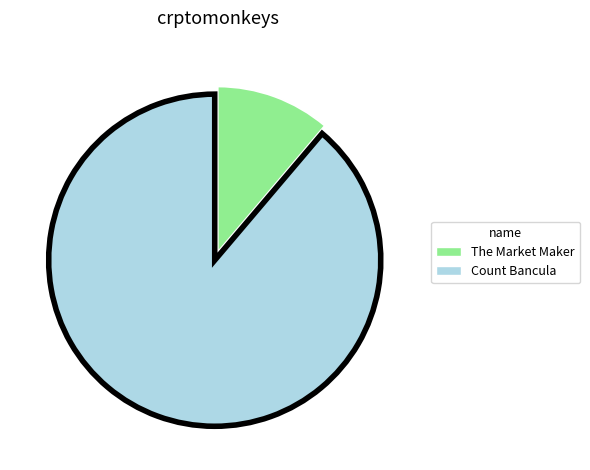

The Count Bancula slice represents 76% of the pie. True or false?

False